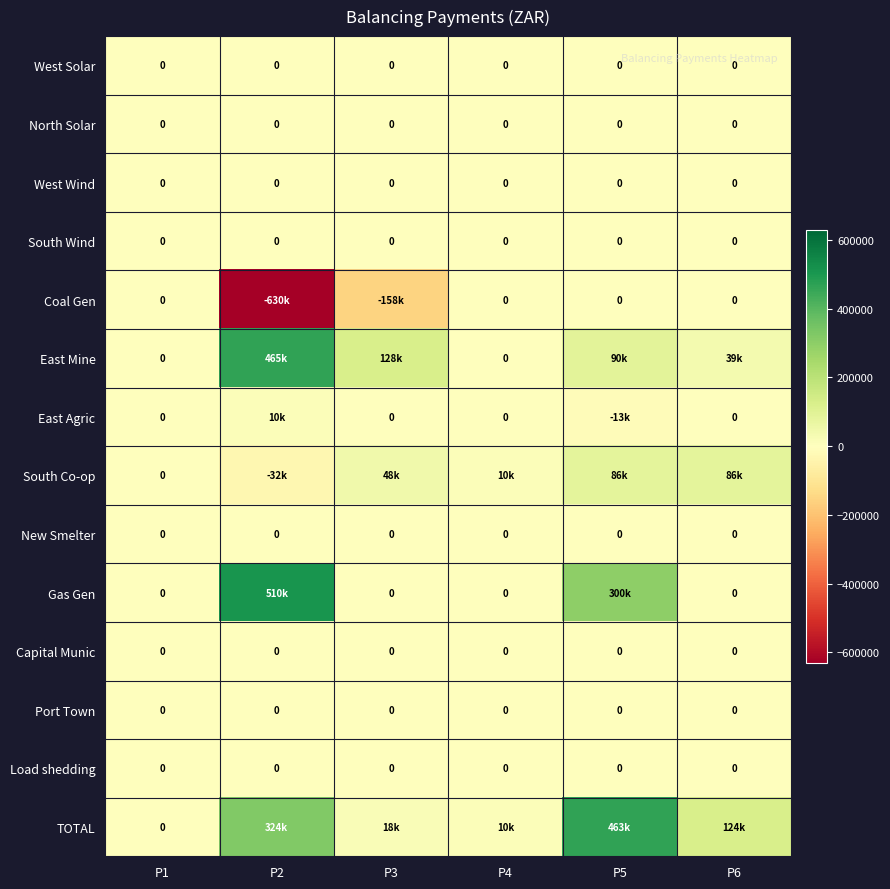

Is it true that West Solar equals 0 at P5?

True